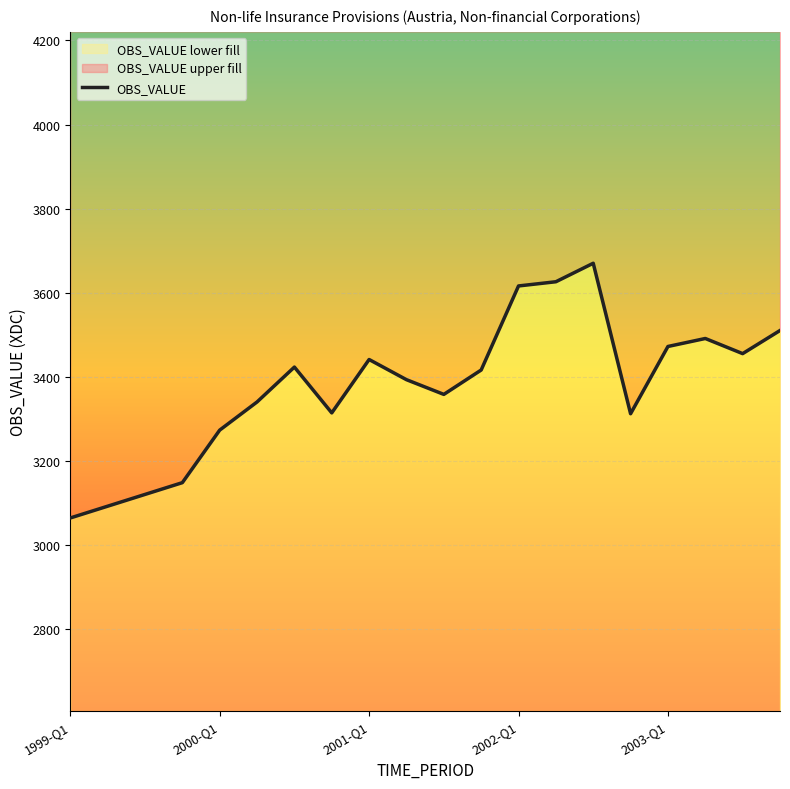

At which label is the value closest to 3367?

10